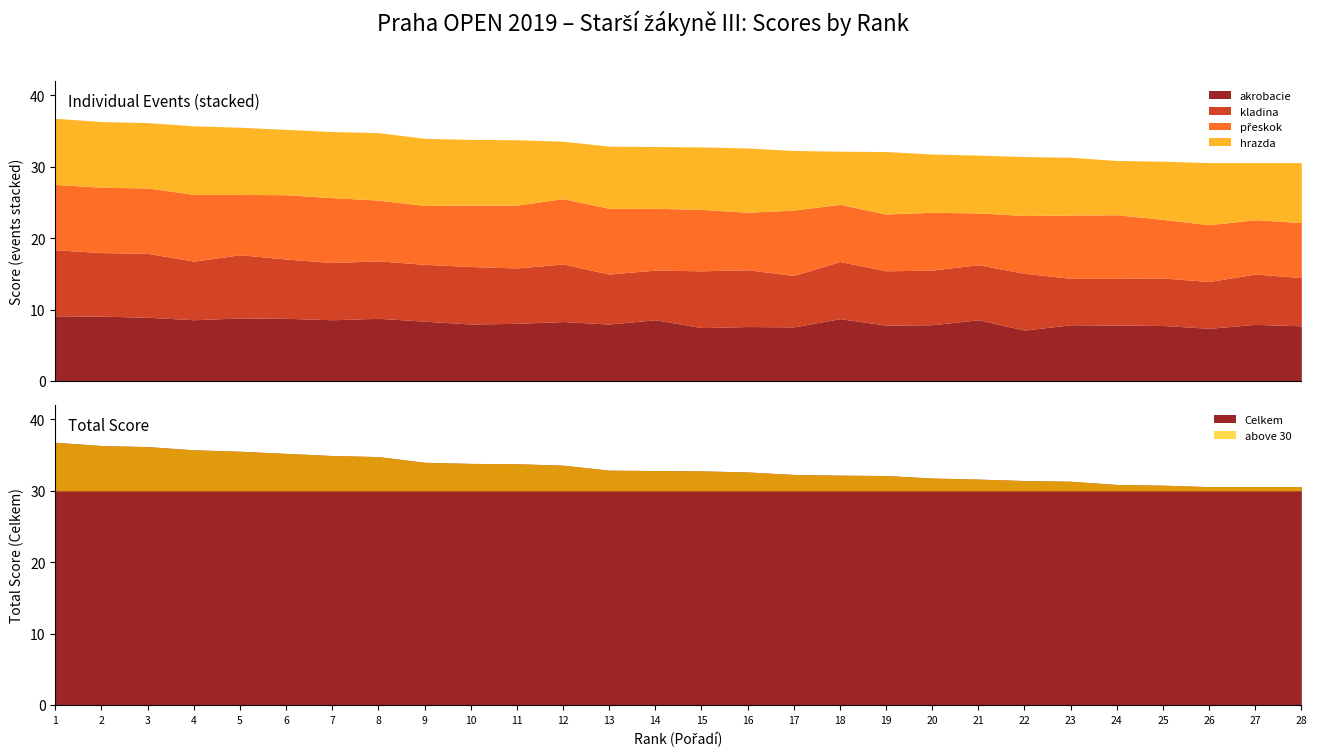

Which series ends up on top after the final intersection of kladina and přeskok?

přeskok